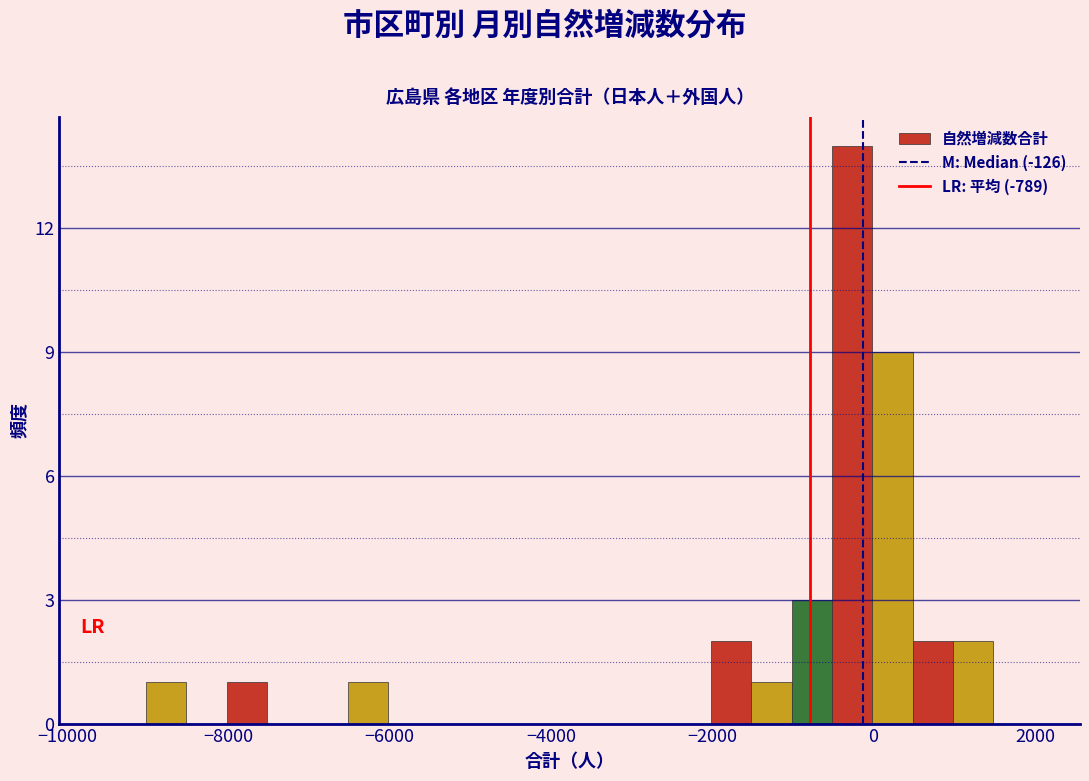

Read against the x-axis, roughly where is the centre of the tallest bar?

-200